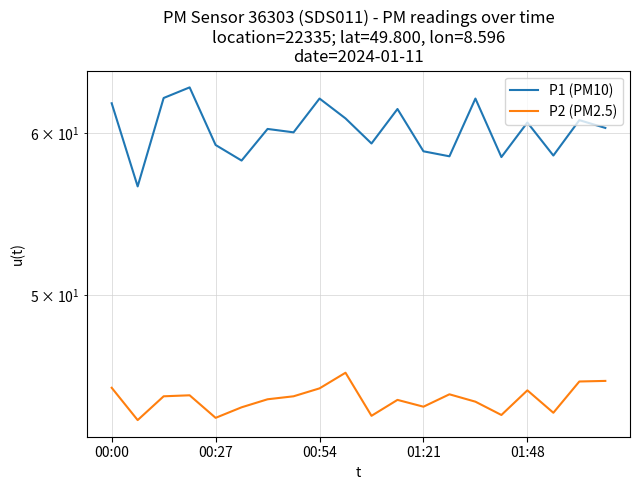

At how many categories does at least one series exceed 48?

20